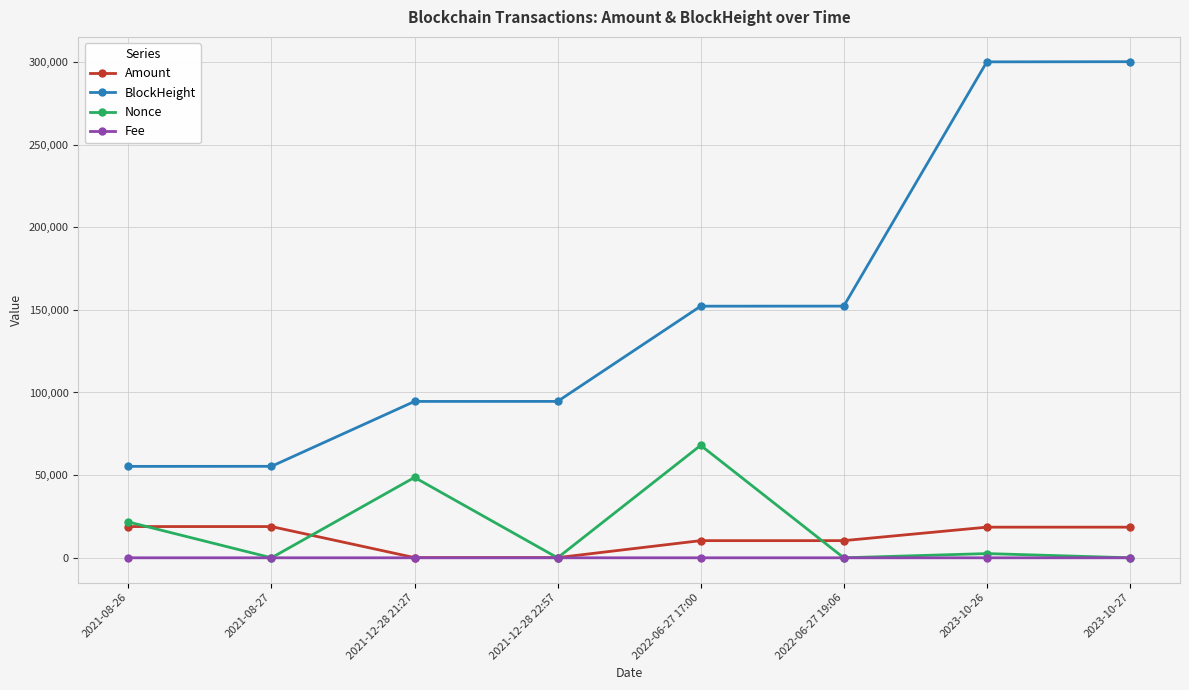

What are all the series names shown in the legend?

Amount, BlockHeight, Nonce, Fee